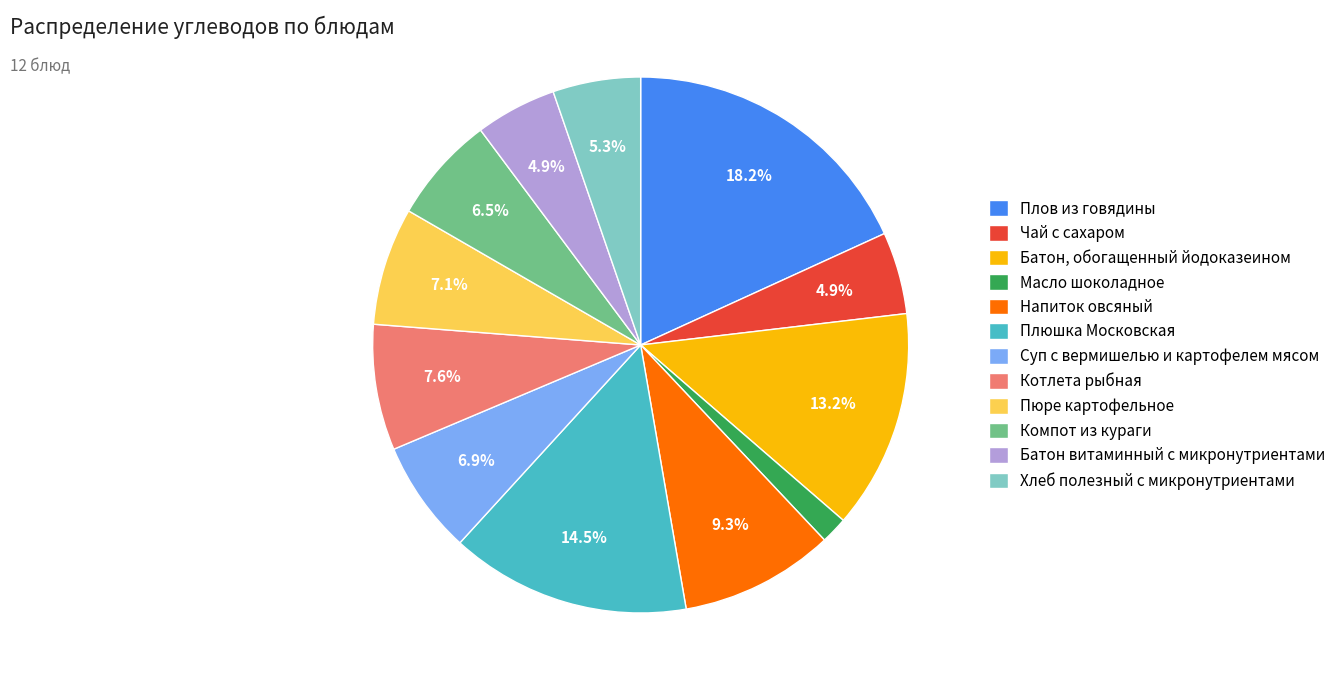

True or false: Плюшка Московская accounts for 5% of the total.

False